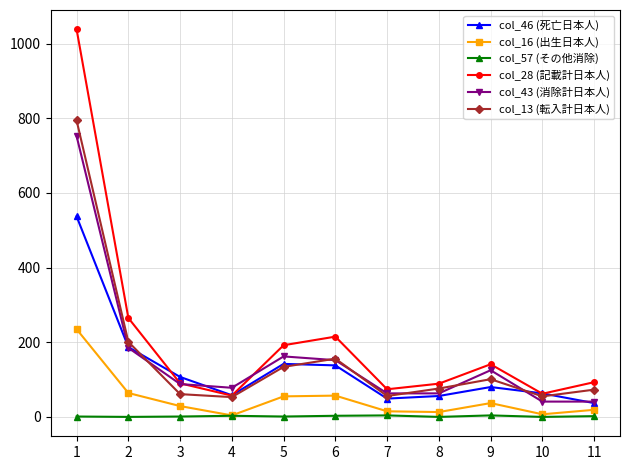

How many lines are shown in the chart?

6